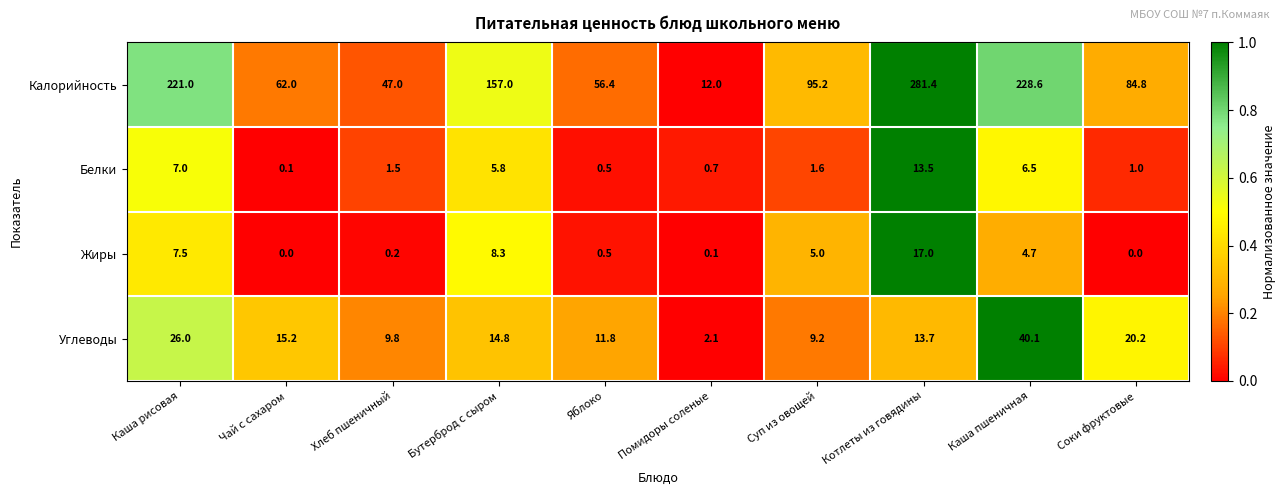

True or false: Калорийность has a value of 72.9 at Хлеб пшеничный.

False